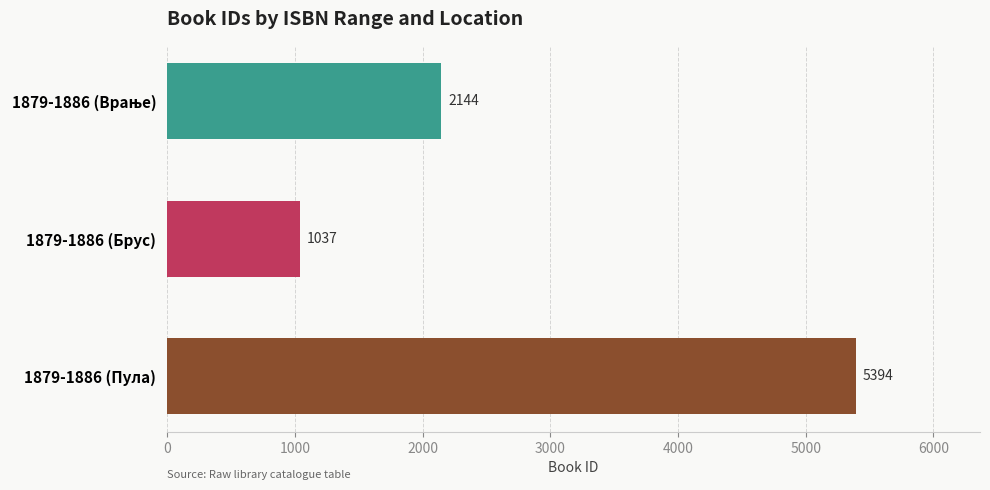

Does the chart contain any negative values?

No